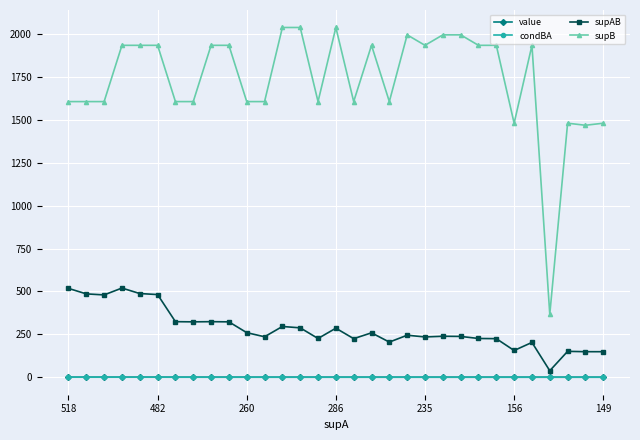

True or false: value and condBA cross at least once.

False